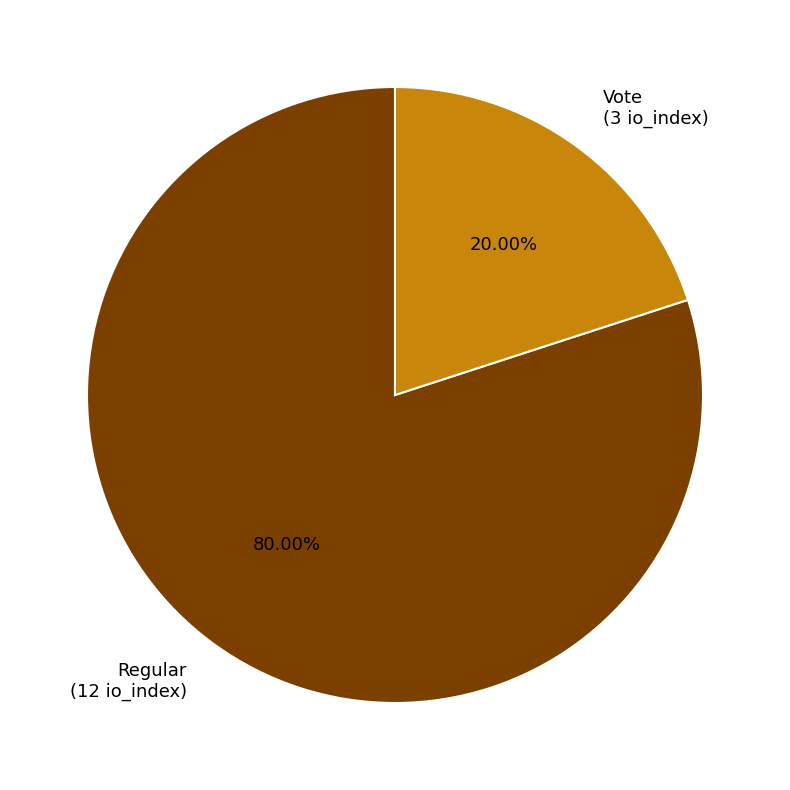

How many slices are in this pie chart?

2